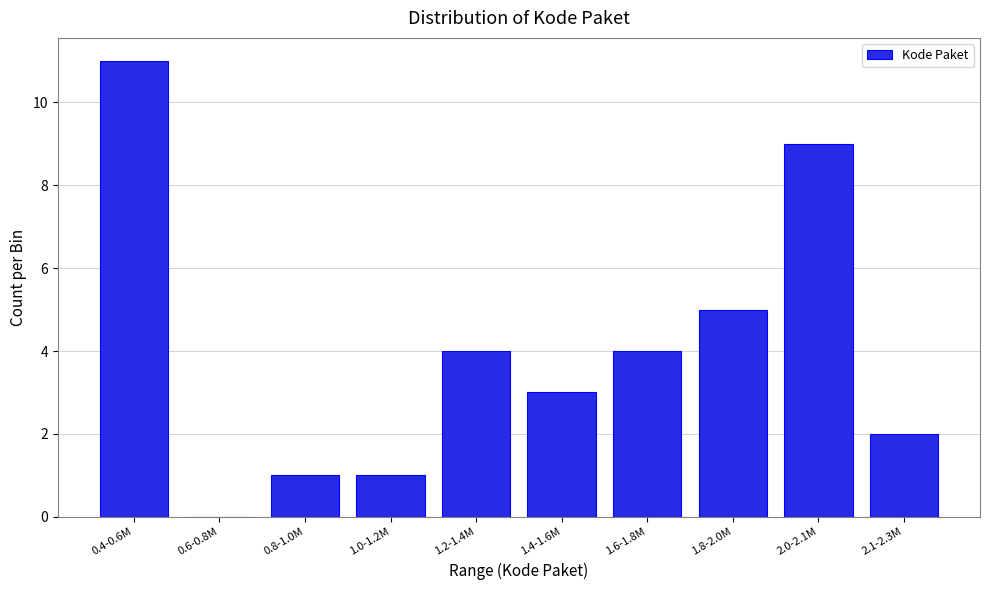

Reading left to right, what are all the values shown in this chart?

0.4-0.6M=11	0.6-0.8M=0	0.8-1.0M=1	1.0-1.2M=1	1.2-1.4M=4	1.4-1.6M=3	1.6-1.8M=4	1.8-2.0M=5	2.0-2.1M=9	2.1-2.3M=2